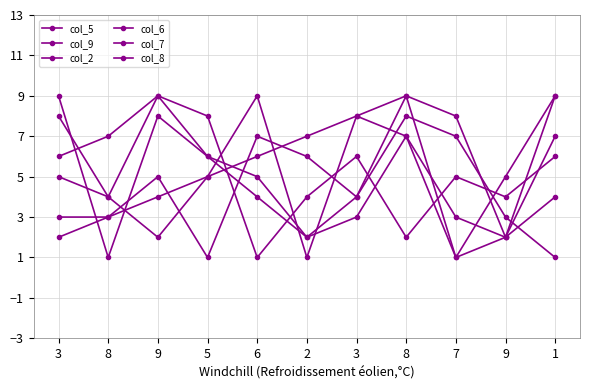

What is the highest value of the col_5 series?

9